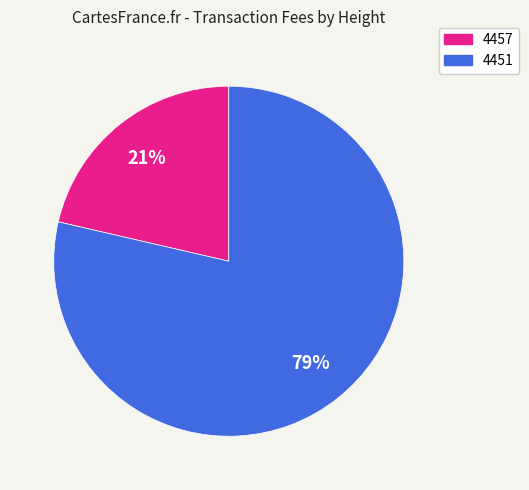

Count the number of slices in the pie.

2